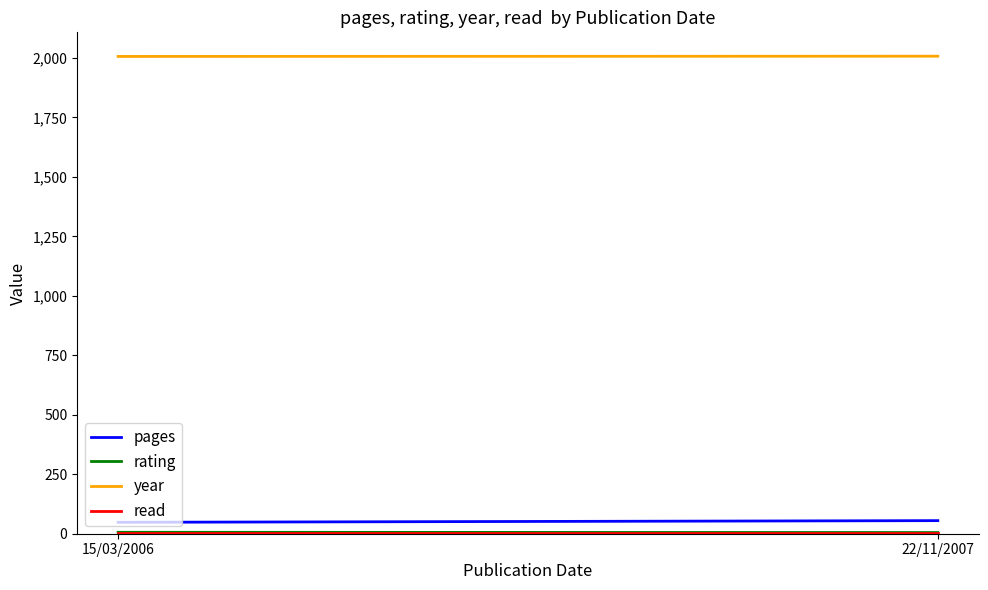

How many lines are shown in the chart?

4